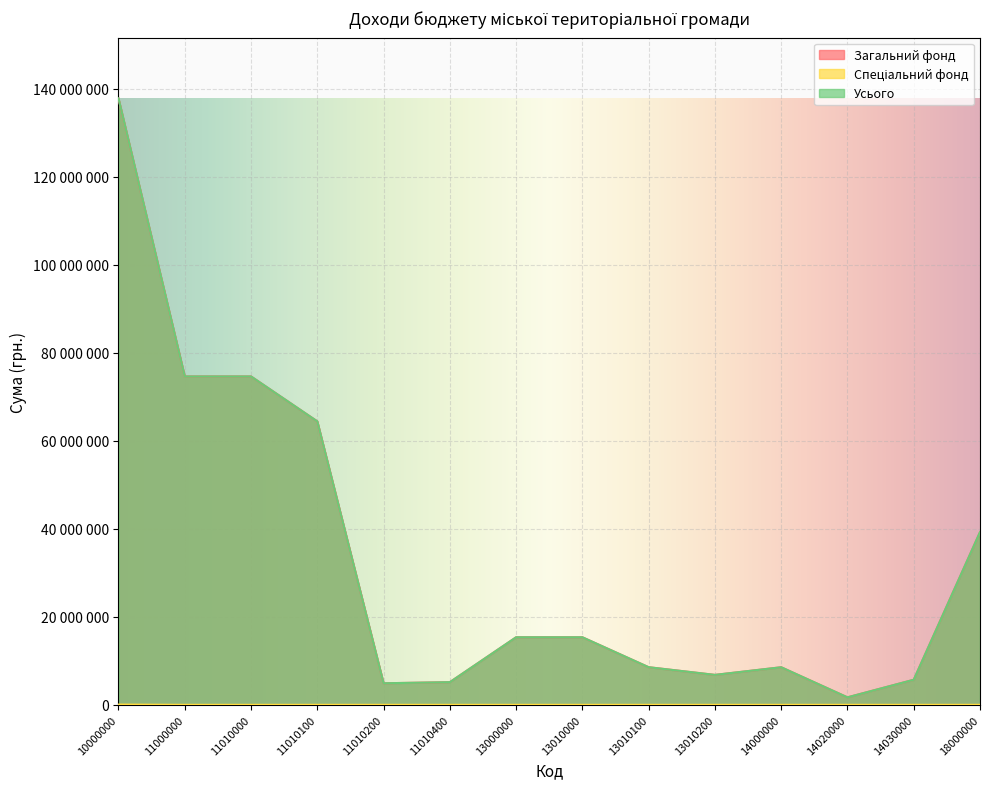

What is the value of the Загальний фонд point at the 1st from the left?

137790100